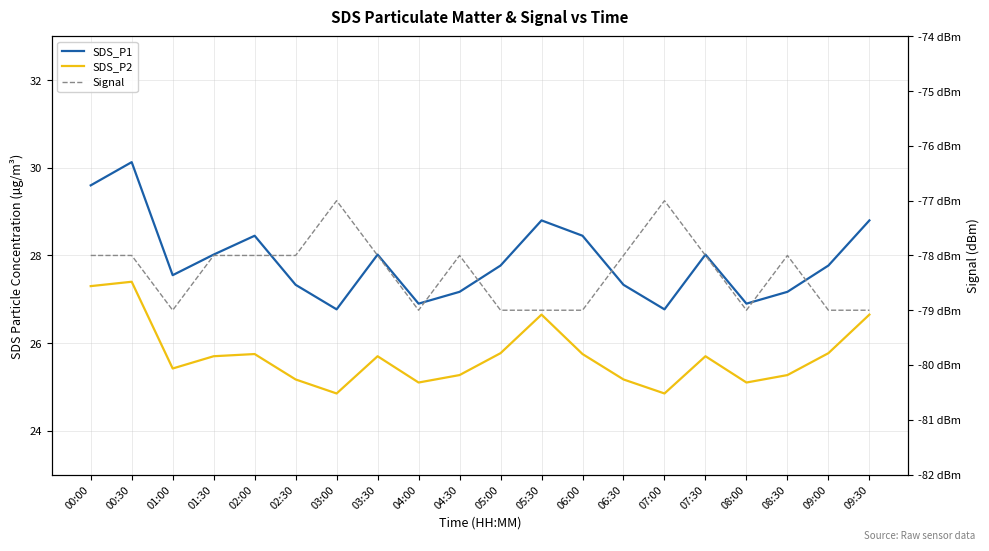

True or false: SDS_P1 has more than 0 interior local peaks.

True